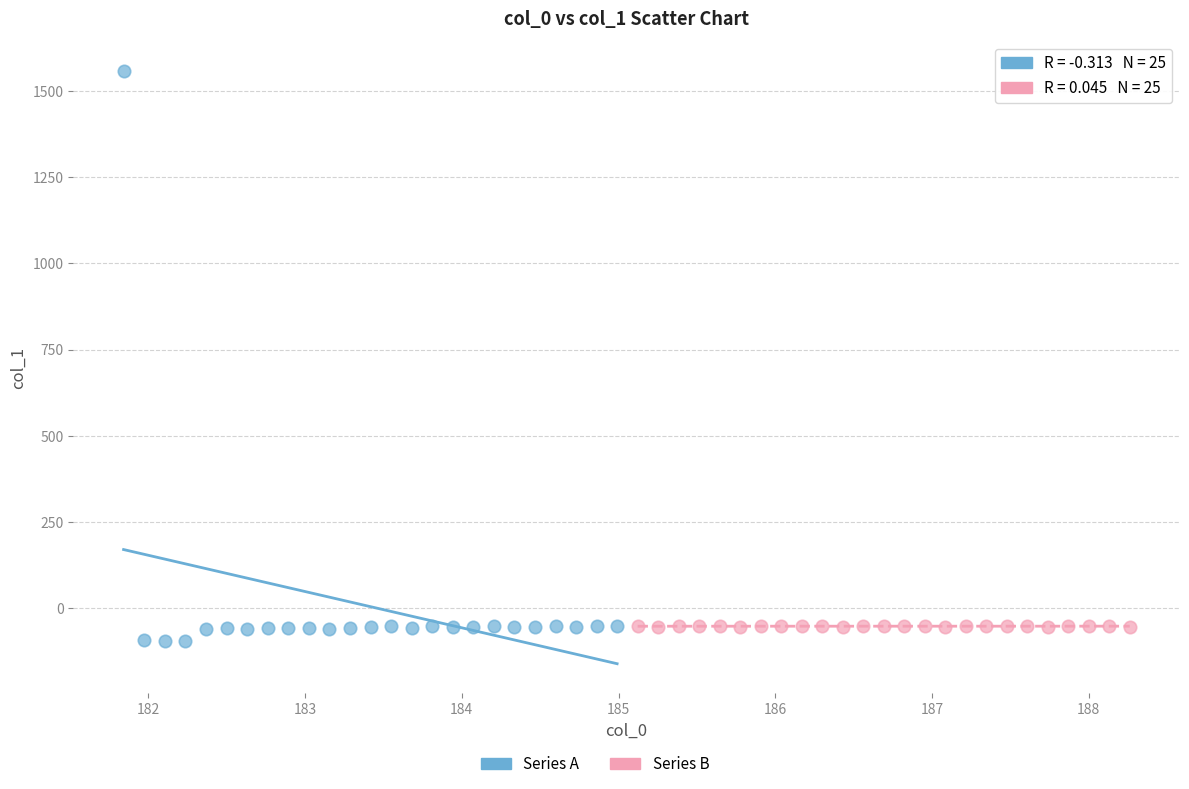

Which series has the widest spread of Y values?

Series A